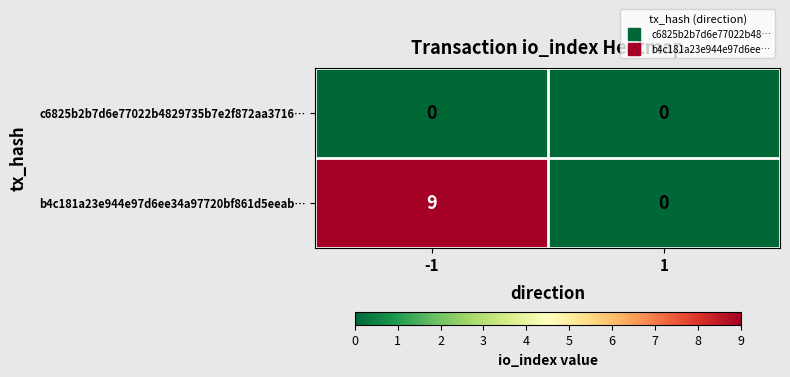

The b4c181a23e944e97d6ee34a97720bf861d5eeab… series shows 0 at 1. True or false?

True